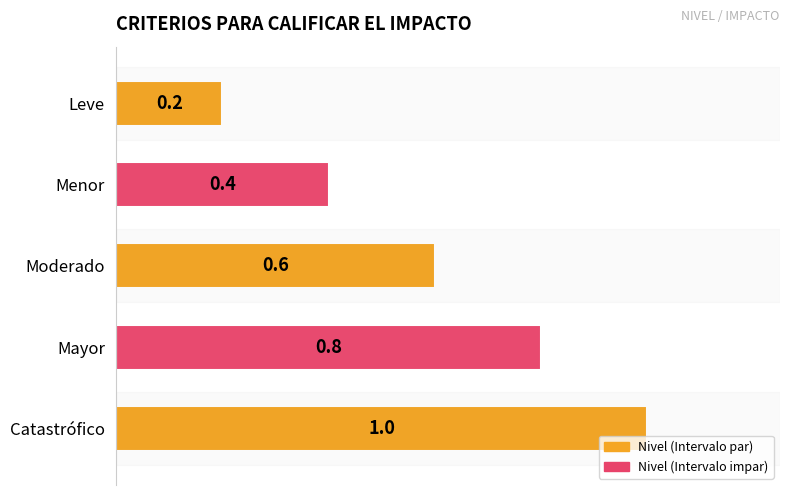

What is the change in value from Moderado to Catastrófico?

+0.4